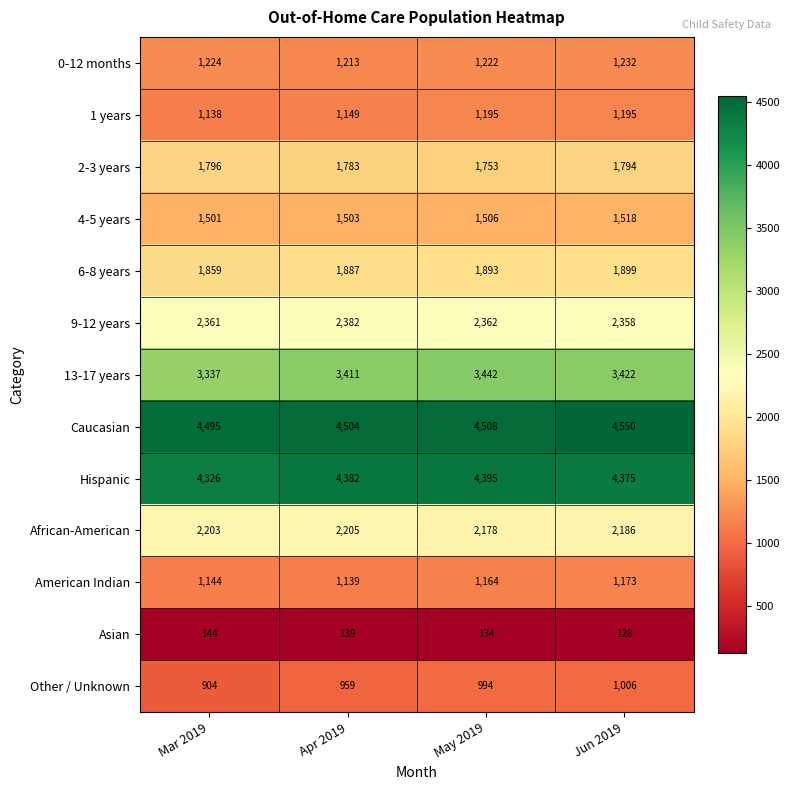

Which series has the widest spread of values?

13-17 years